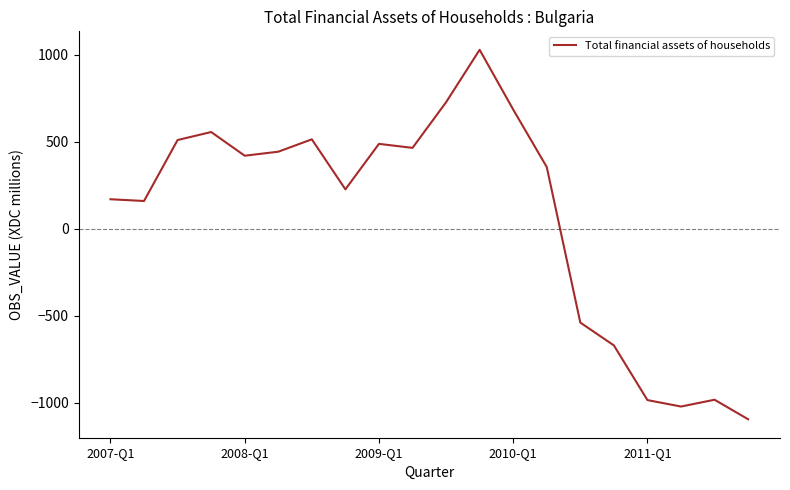

What is the difference between the maximum and minimum values?

2121